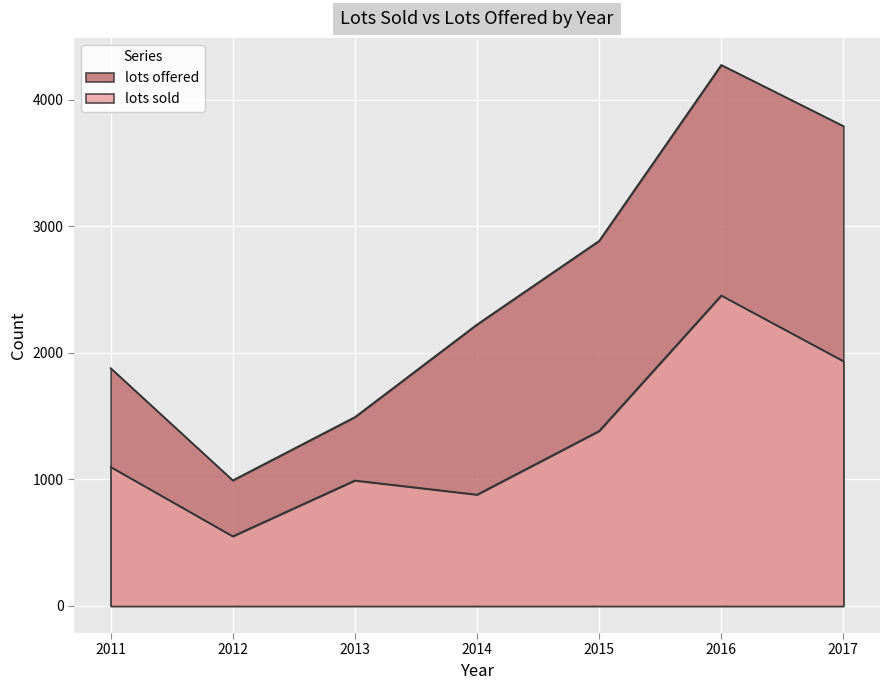

Reading right to left, list all the values displayed in this chart.

lots sold: 1935	2454	1383	880	992	551	1099
lots offered: 3793	4276	2886	2225	1493	993	1880